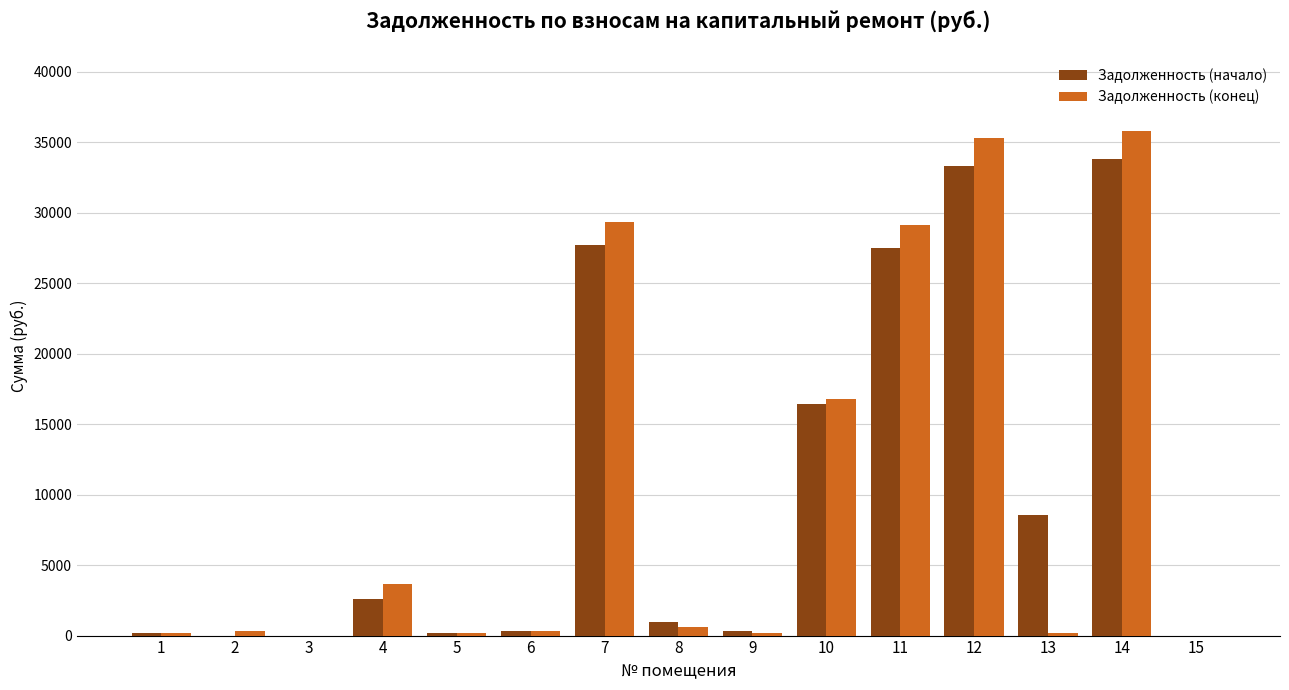

Is the value of Задолженность (конец) at 5 greater than the value of Задолженность (начало) at 11?

No